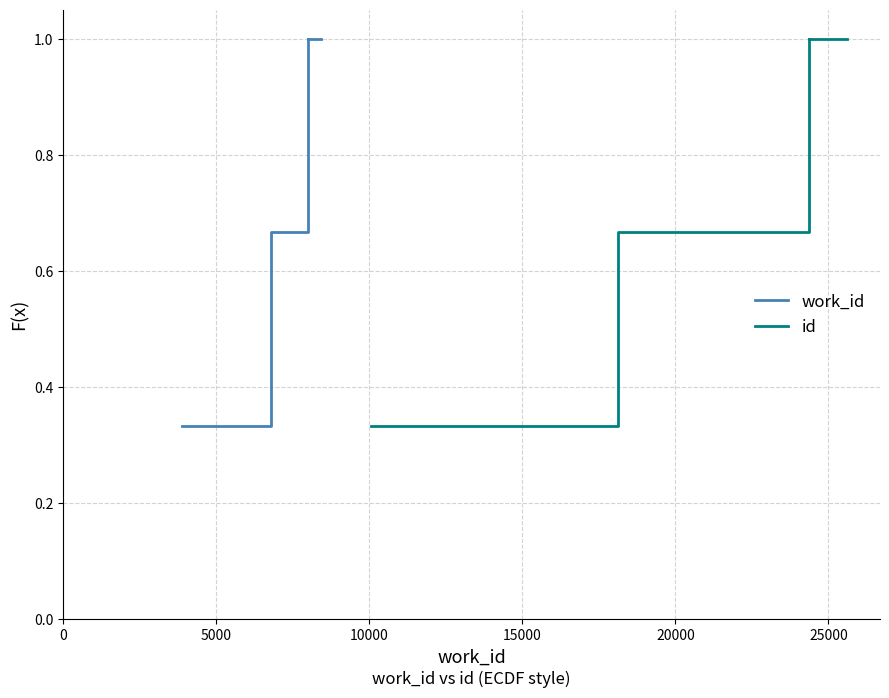

At how many categories does at least one series exceed 0?

3